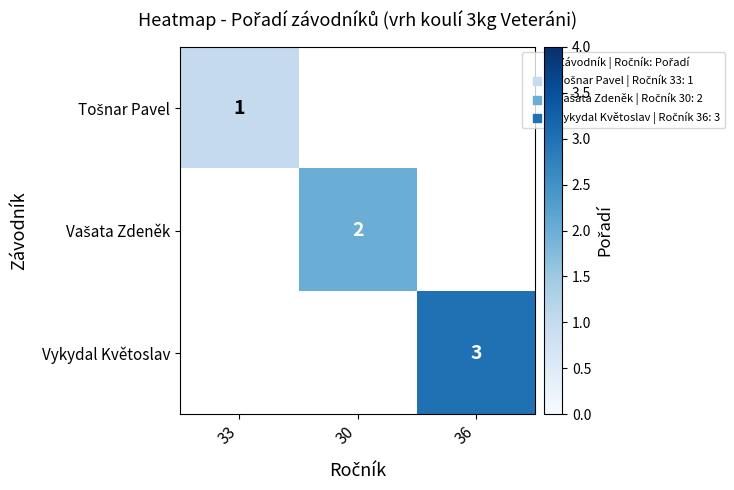

True or false: Vykydal Květoslav has a value of 3 at 36.

True